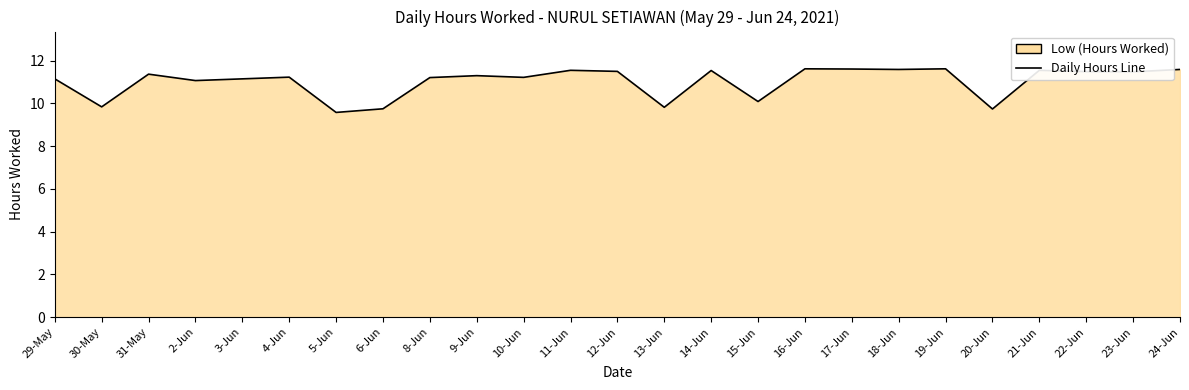

Reading right to left, what are all the values shown in this chart?

24-Jun=11.6	23-Jun=11.5	22-Jun=11.5	21-Jun=11.6	20-Jun=9.7	19-Jun=11.6	18-Jun=11.6	17-Jun=11.6	16-Jun=11.6	15-Jun=10.1	14-Jun=11.5	13-Jun=9.8	12-Jun=11.5	11-Jun=11.6	10-Jun=11.2	9-Jun=11.3	8-Jun=11.2	6-Jun=9.8	5-Jun=9.6	4-Jun=11.2	3-Jun=11.2	2-Jun=11.1	31-May=11.4	30-May=9.8	29-May=11.2